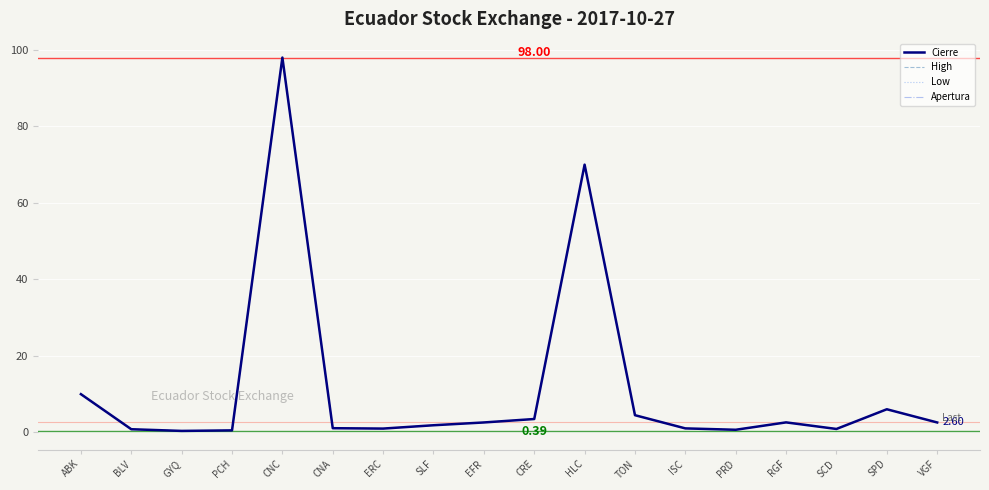

At which category does High reach its first local peak?

CNC